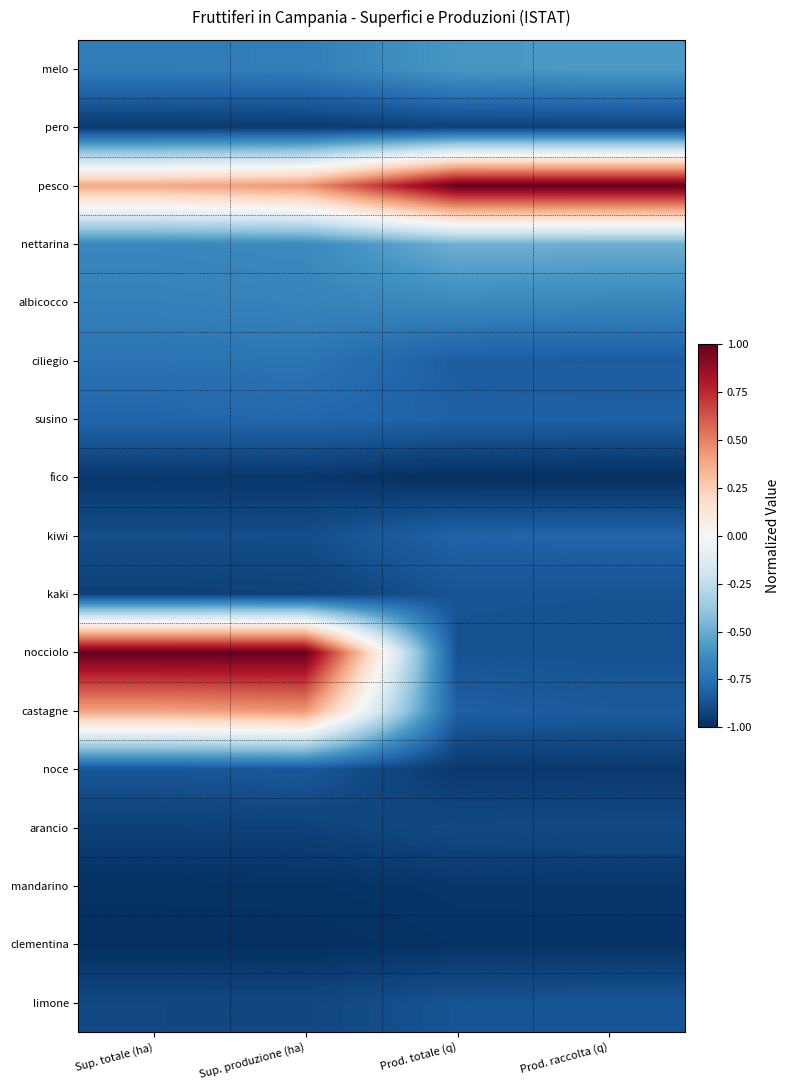

Rank the series by their maximum value, from lowest to highest.

clementina, mandarino, fico, pero, arancio, kaki, limone, noce, kiwi, susino, ciliegio, albicocco, melo, nettarina, castagne, pesco, nocciolo